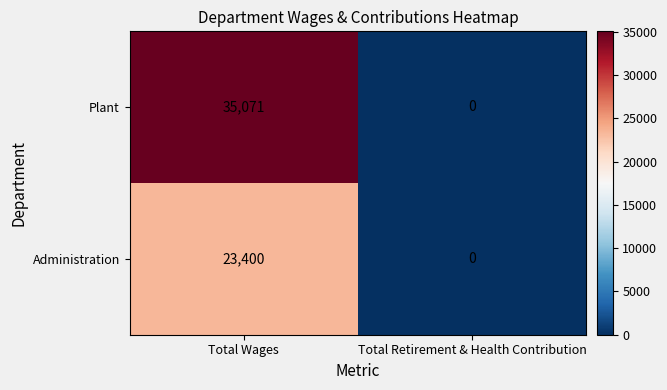

How many data points does each series have?

2